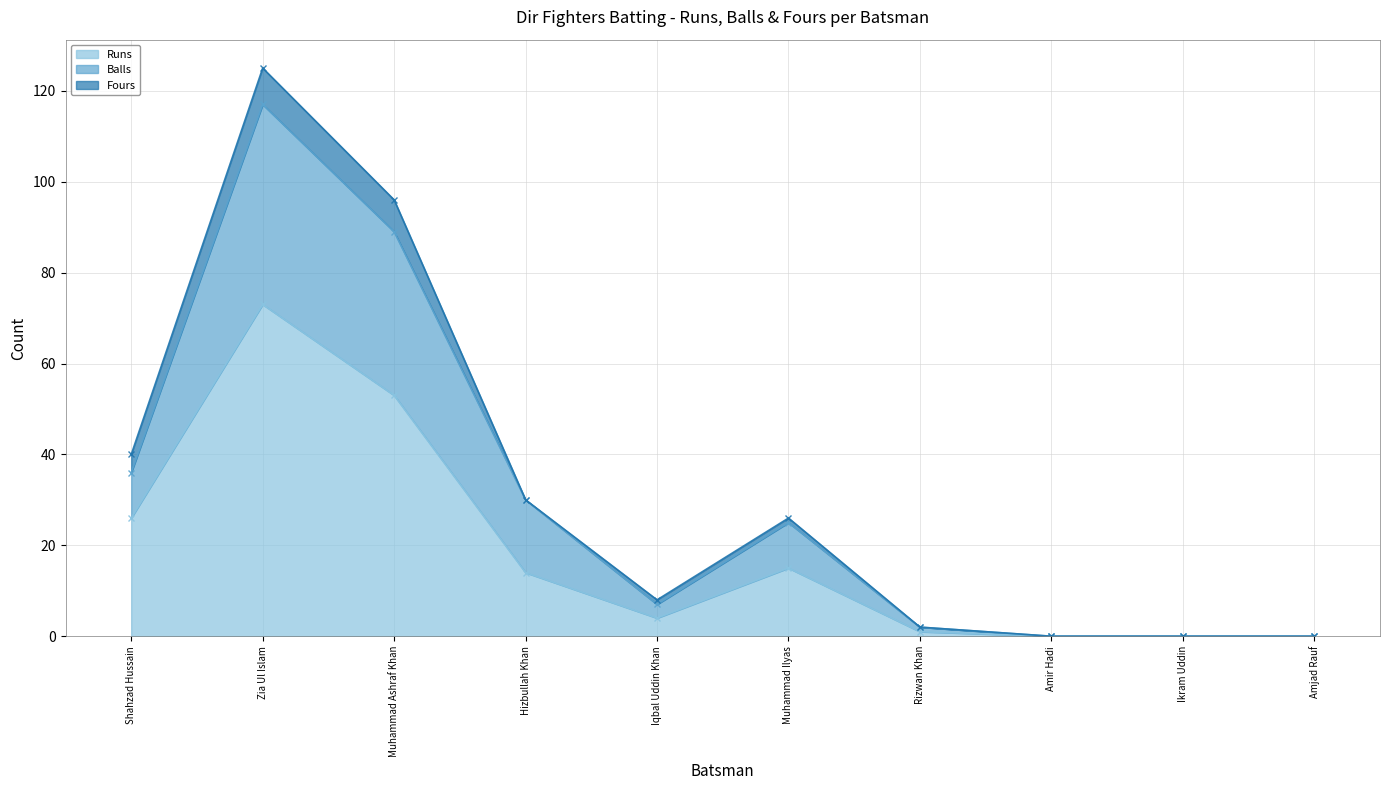

Which category has the highest value in the Balls (line) series?

Zia Ul Islam